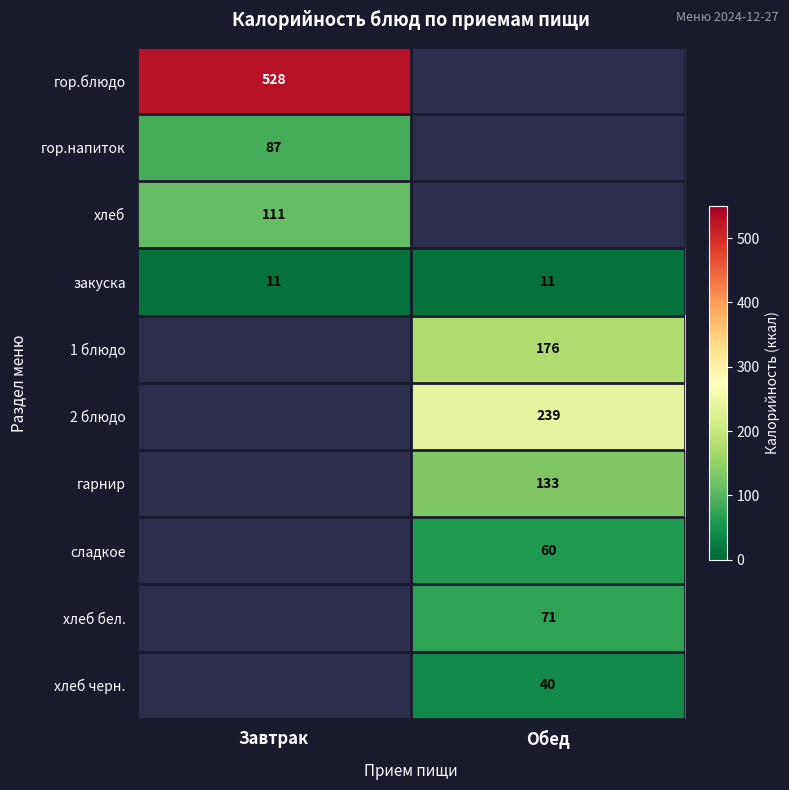

Is it true that сладкое equals 34 at Обед?

False